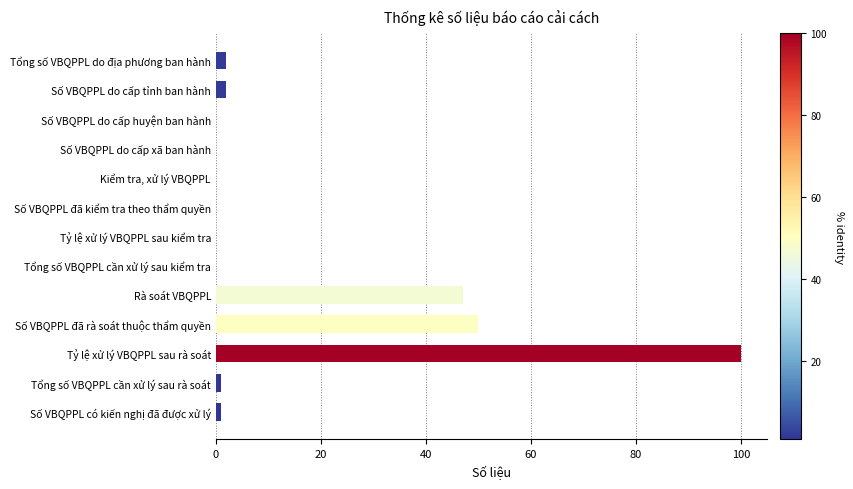

Which category has the highest value across all series?

Tỷ lệ xử lý VBQPPL sau rà soát